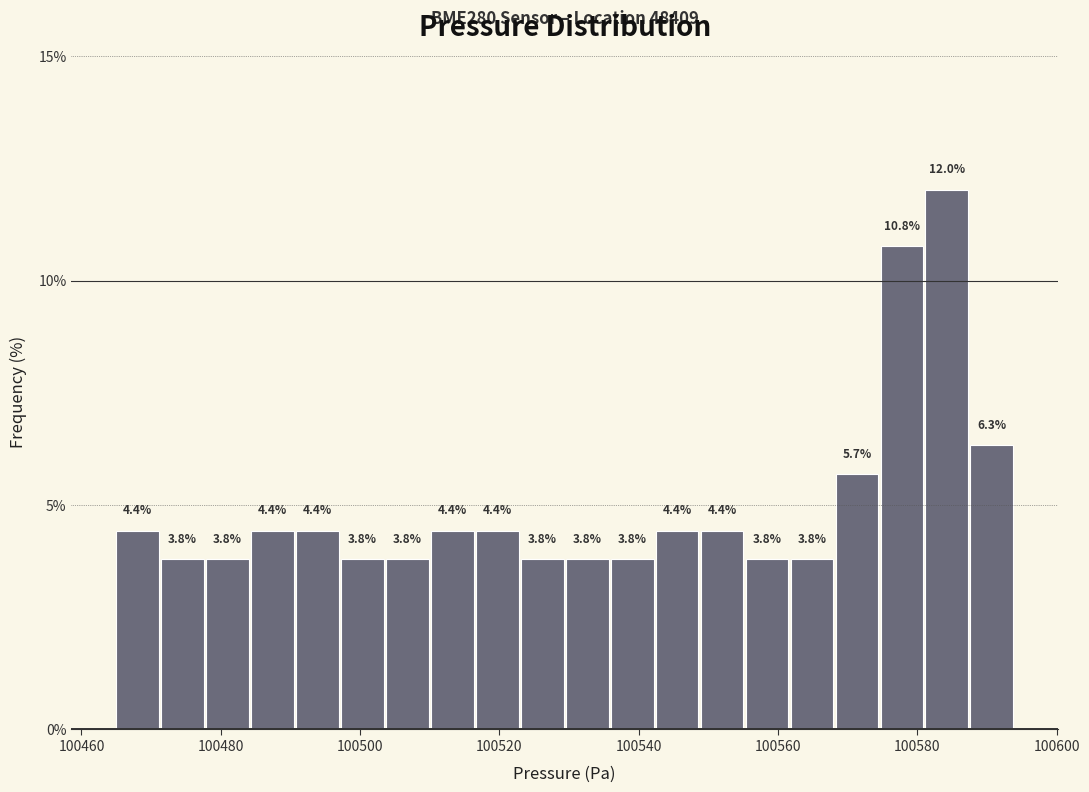

Around what value on the x-axis is the tallest bar? Give the approximate position of its centre, as read against the axis.

100584